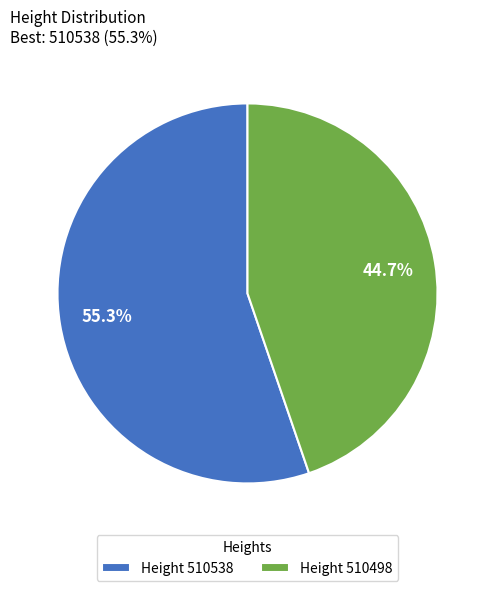

What is the majority slice?

Height 510538